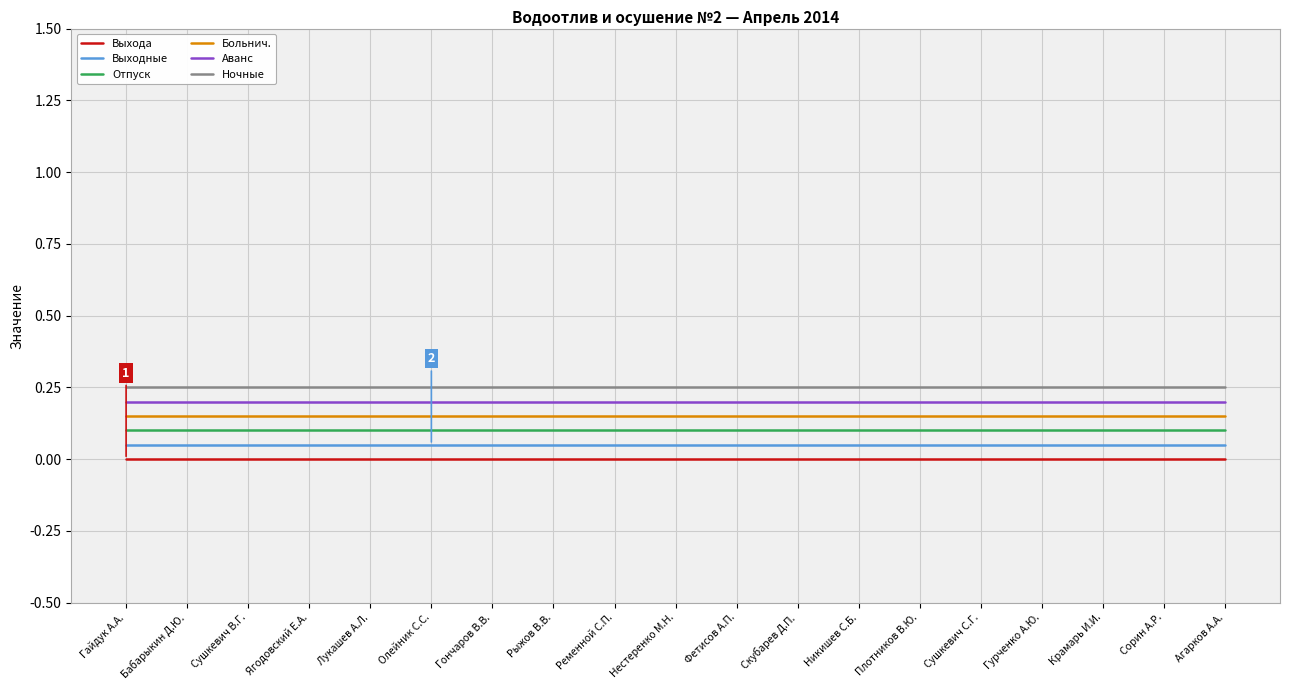

What position from the right is Никишев С.Б.?

7